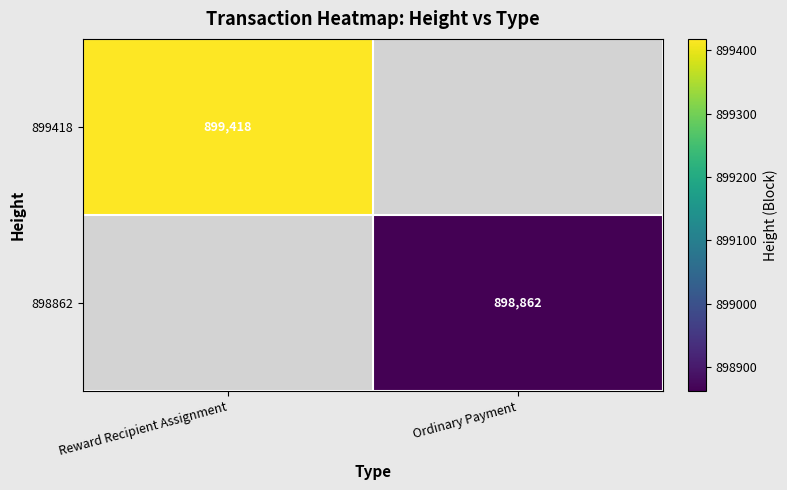

Is it true that 898862 equals 1278276 at Ordinary Payment?

False